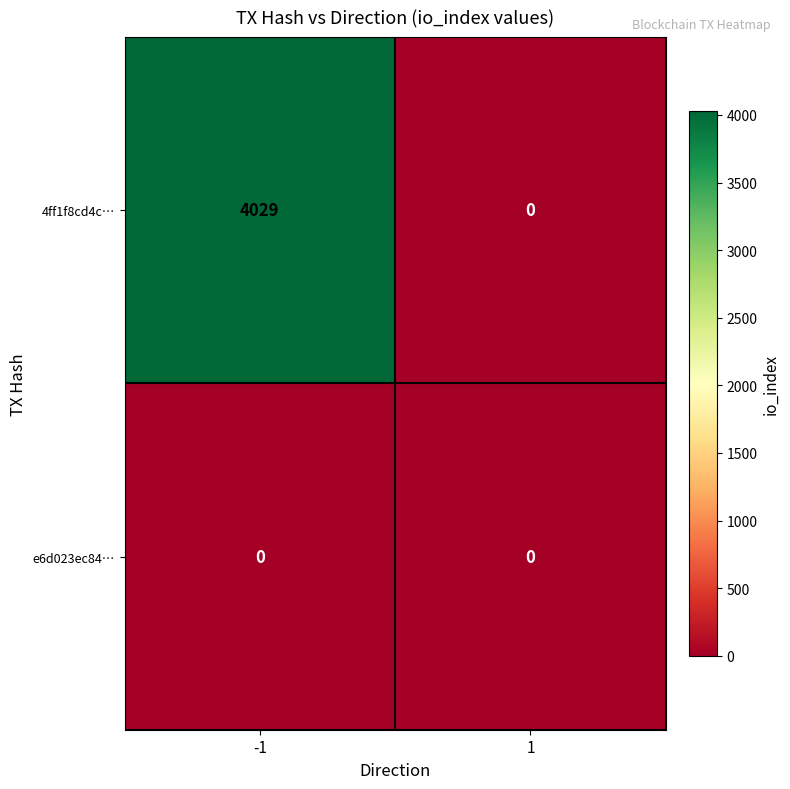

What is the highest value of the 4ff1f8cd4c… series?

4029